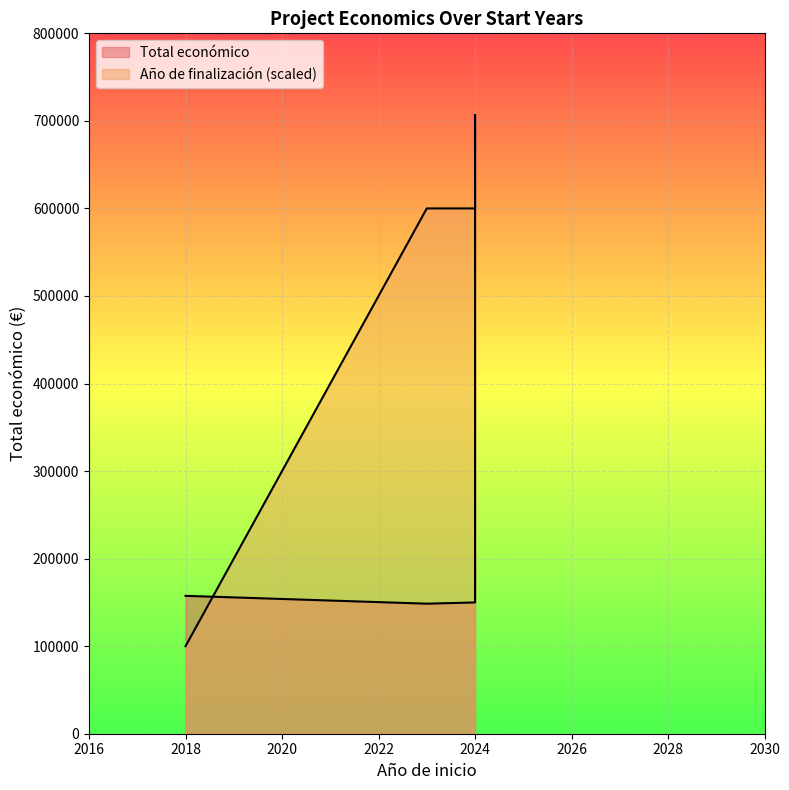

Where is the data nearest to the value 427615?

2024